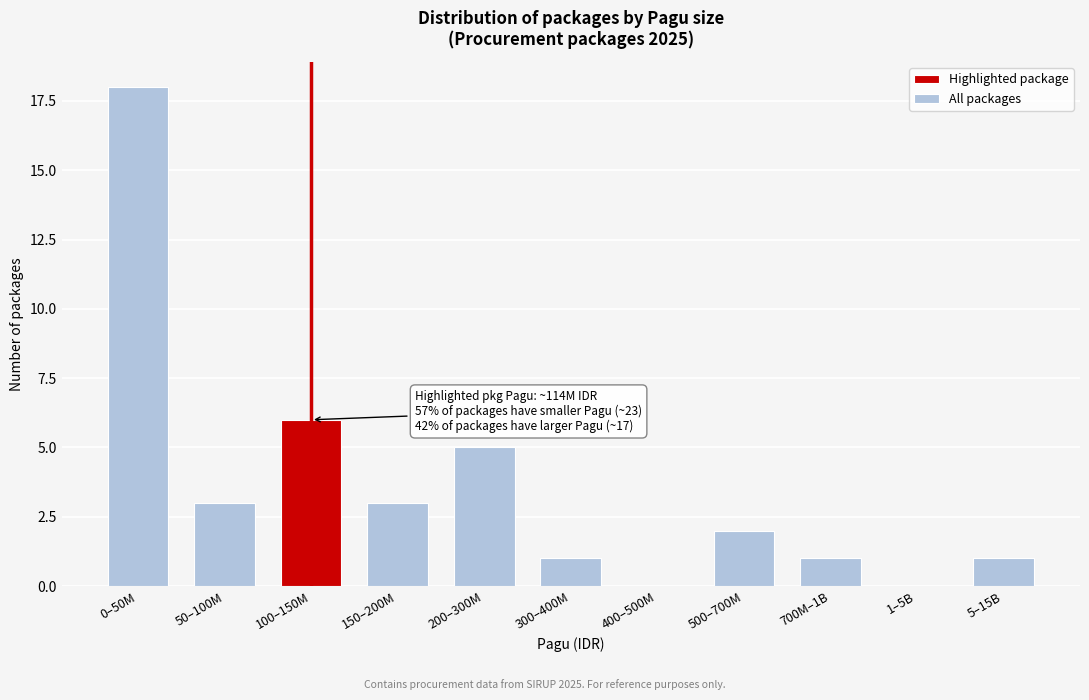

Reading left to right, extract all data points from this chart.

0–50M=18	50–100M=3	100–150M=6	150–200M=3	200–300M=5	300–400M=1	400–500M=0	500–700M=2	700M–1B=1	1–5B=0	5–15B=1